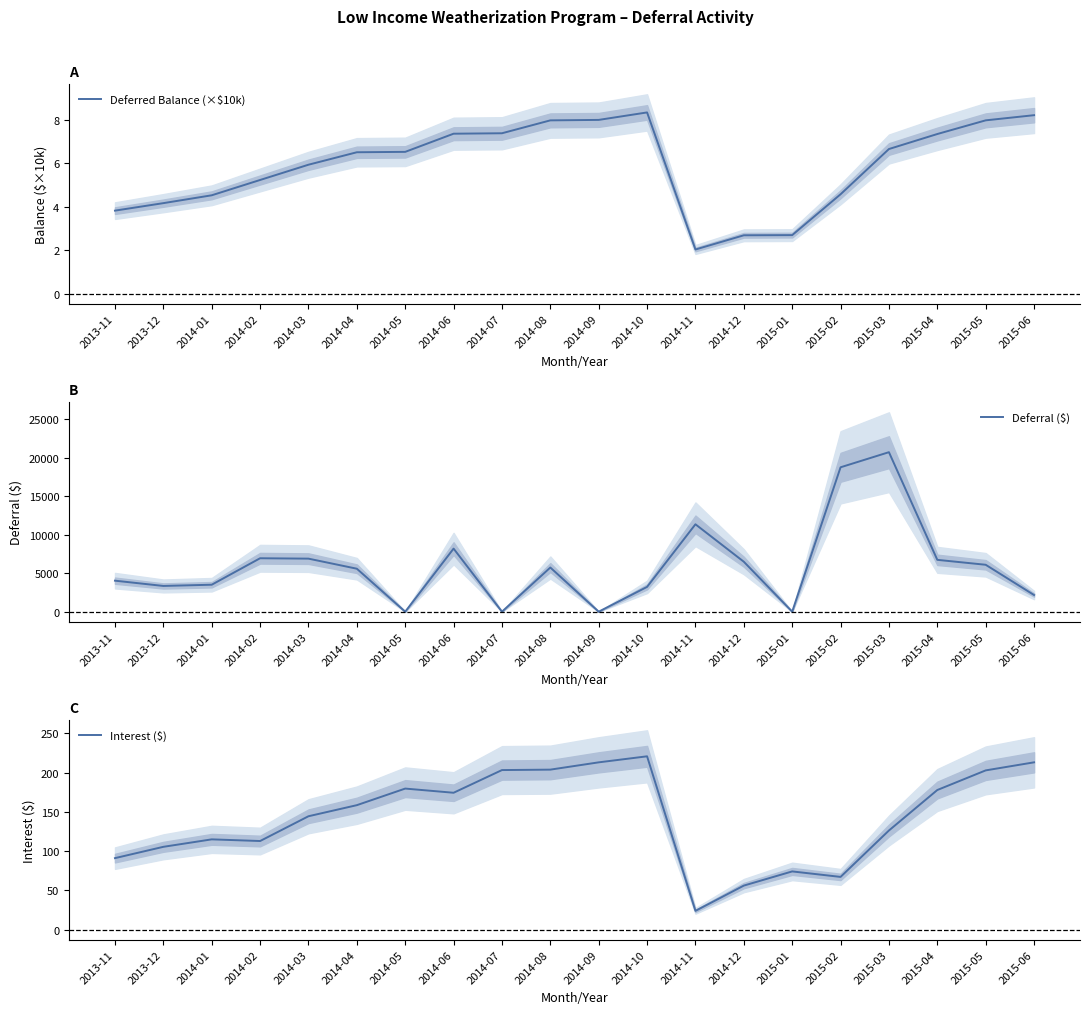

How many data points in Interest ($) are above 158?

10